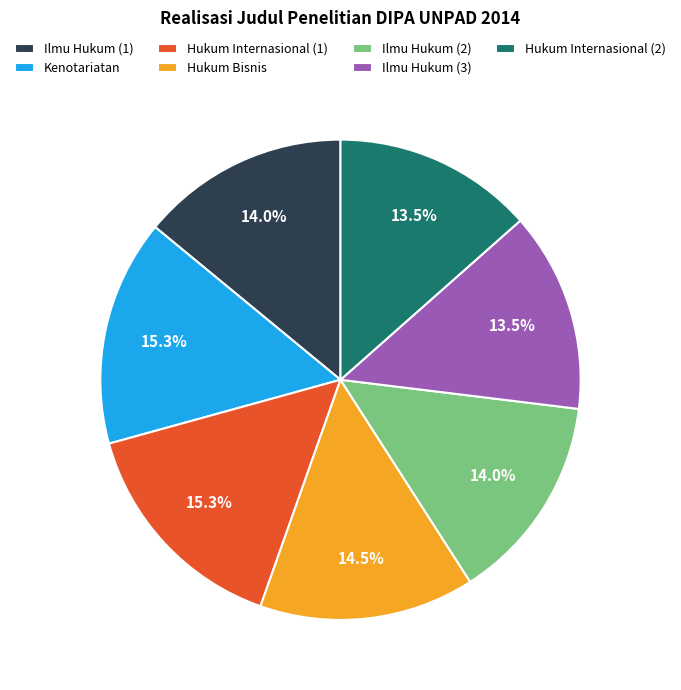

What is the ratio of the value at Ilmu Hukum (2) to the value at Hukum Bisnis?

1.0